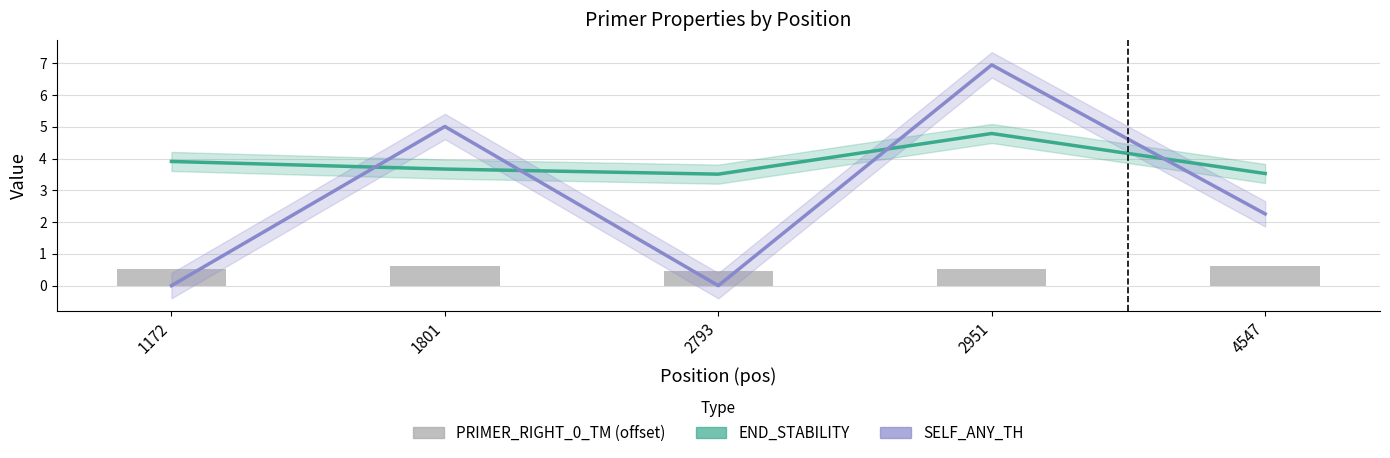

Which category has the highest value across all series?

2951